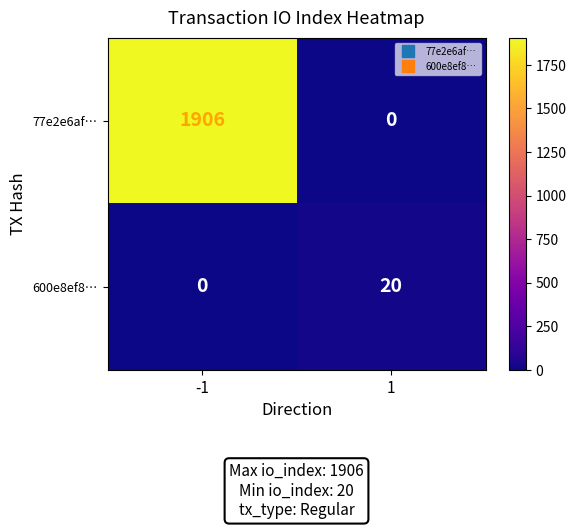

What is the sum of the 77e2e6af… values at -1 and 1?

1906